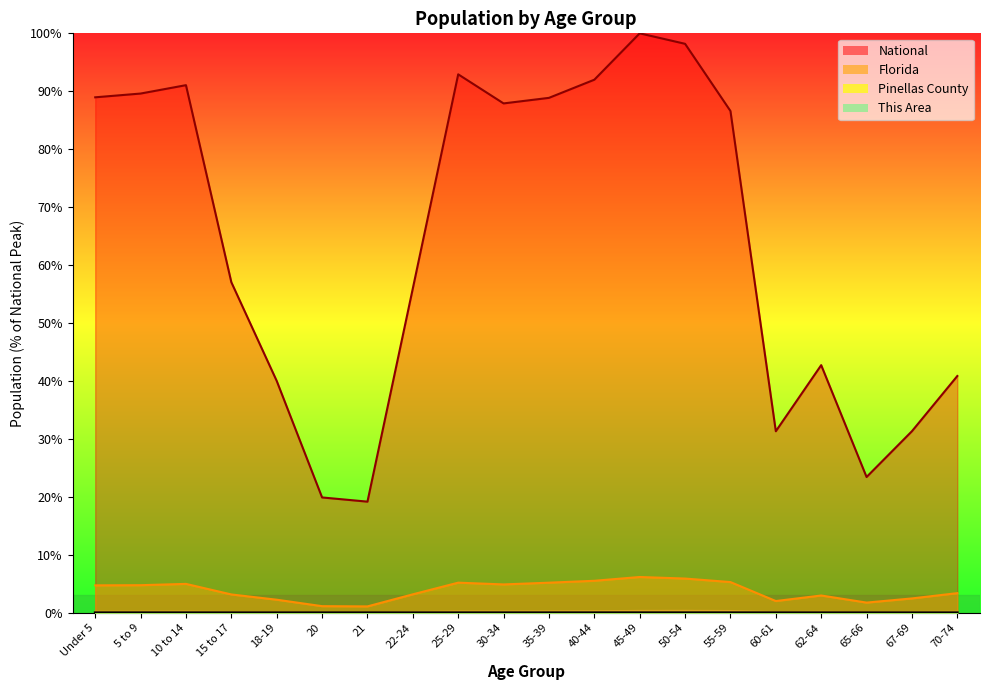

Which series has the largest range (max minus min)?

National